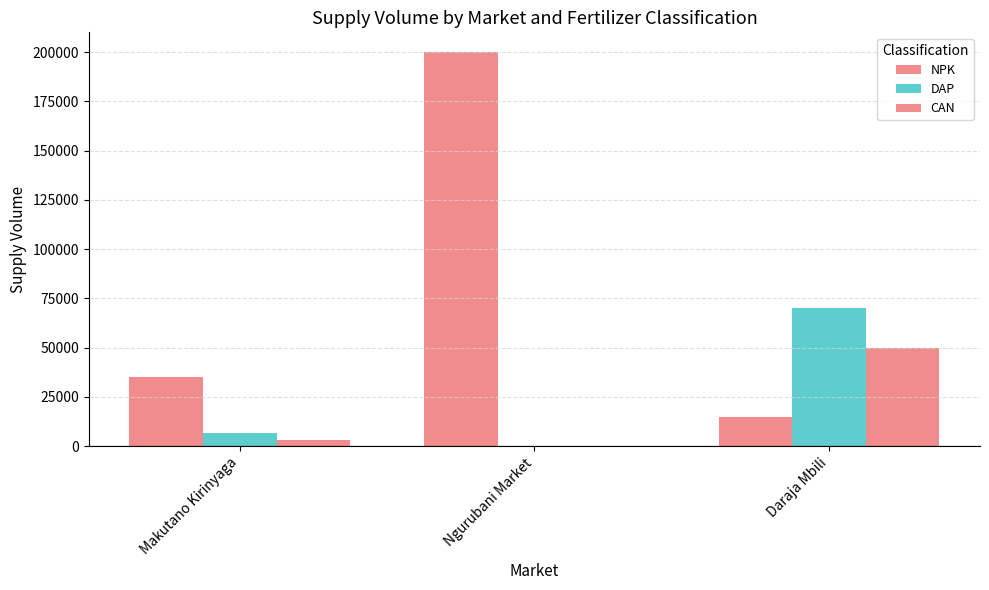

Are the bars horizontal?

No